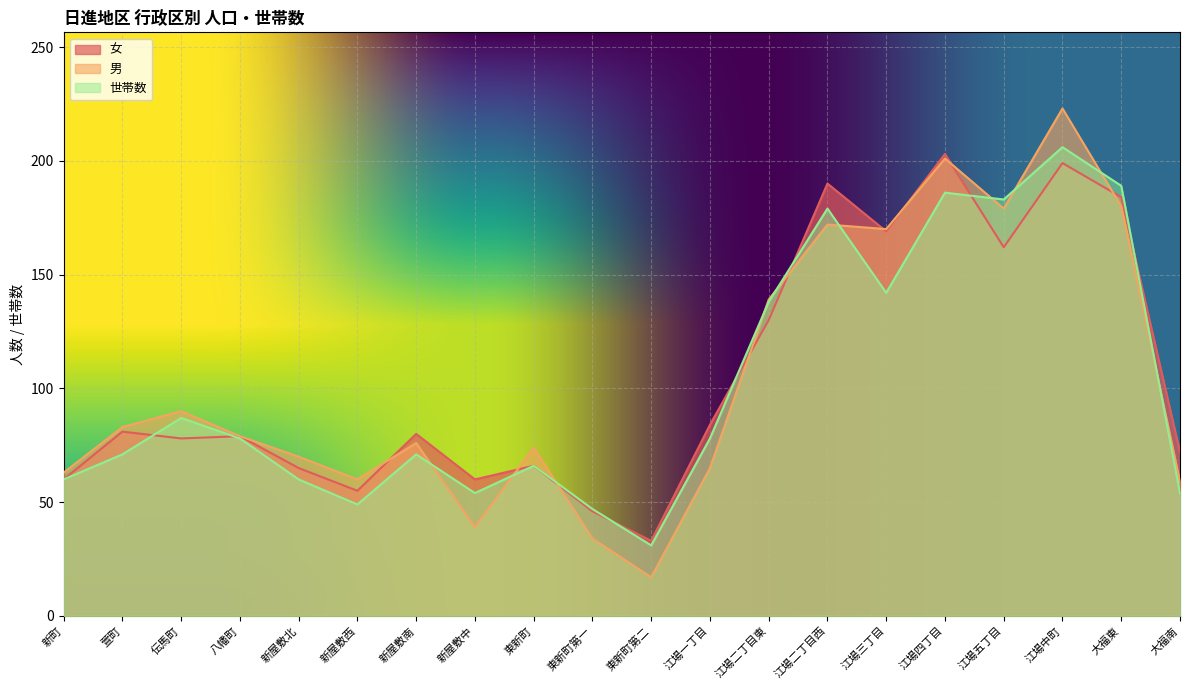

True or false: 世帯数 has a value of 49 at 新屋敷西.

True